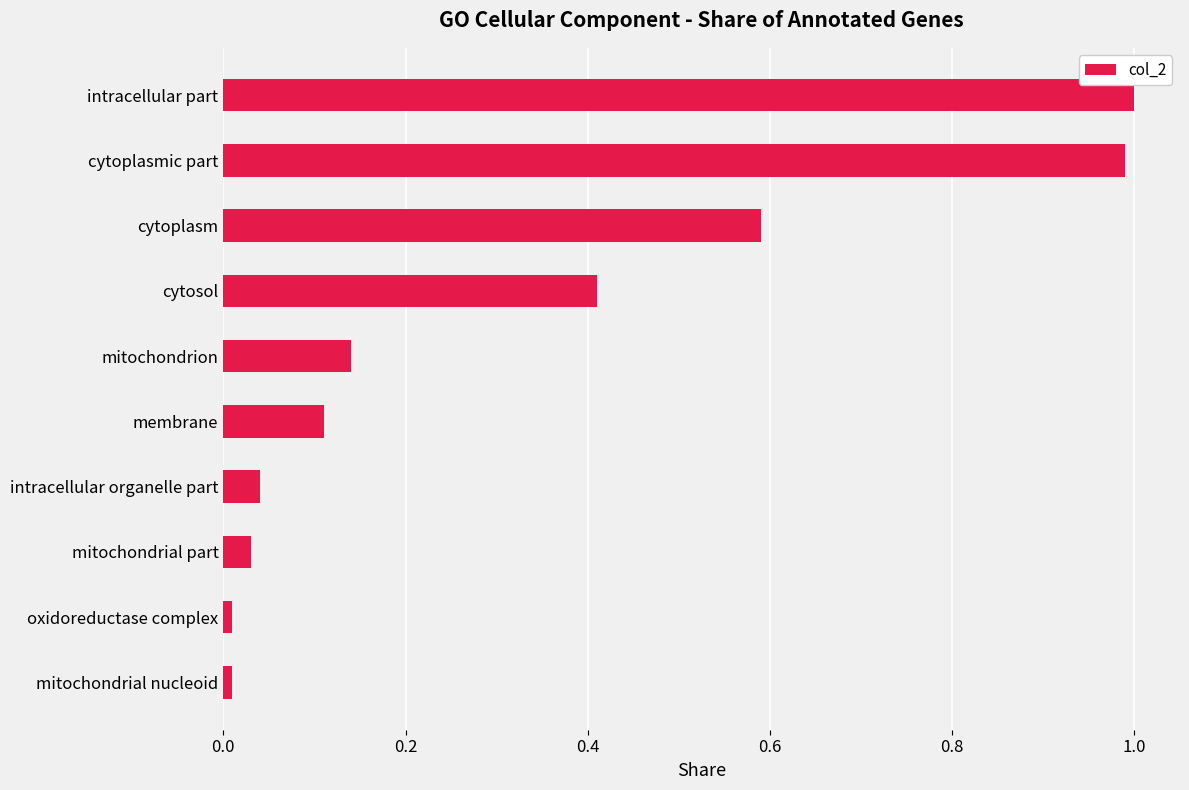

How many series are shown in this chart?

1